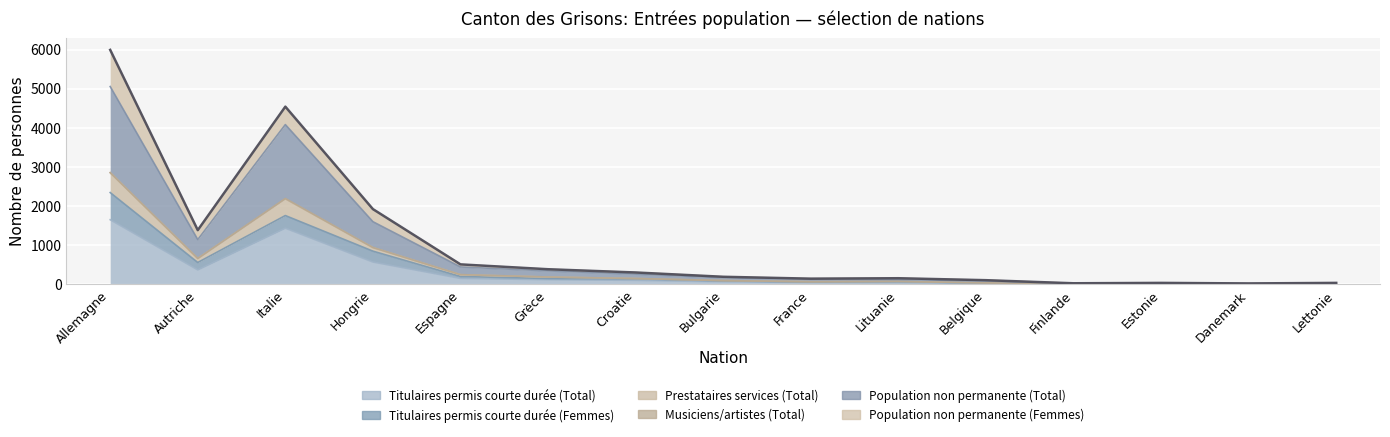

True or false: Population non permanente (Total) and Titulaires permis courte durée (Total) intersect in this chart.

False